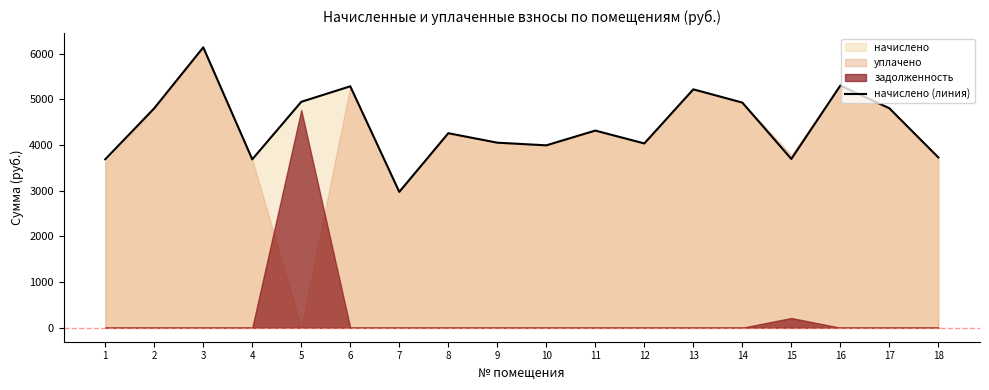

Where is the data nearest to the value 4554?

11